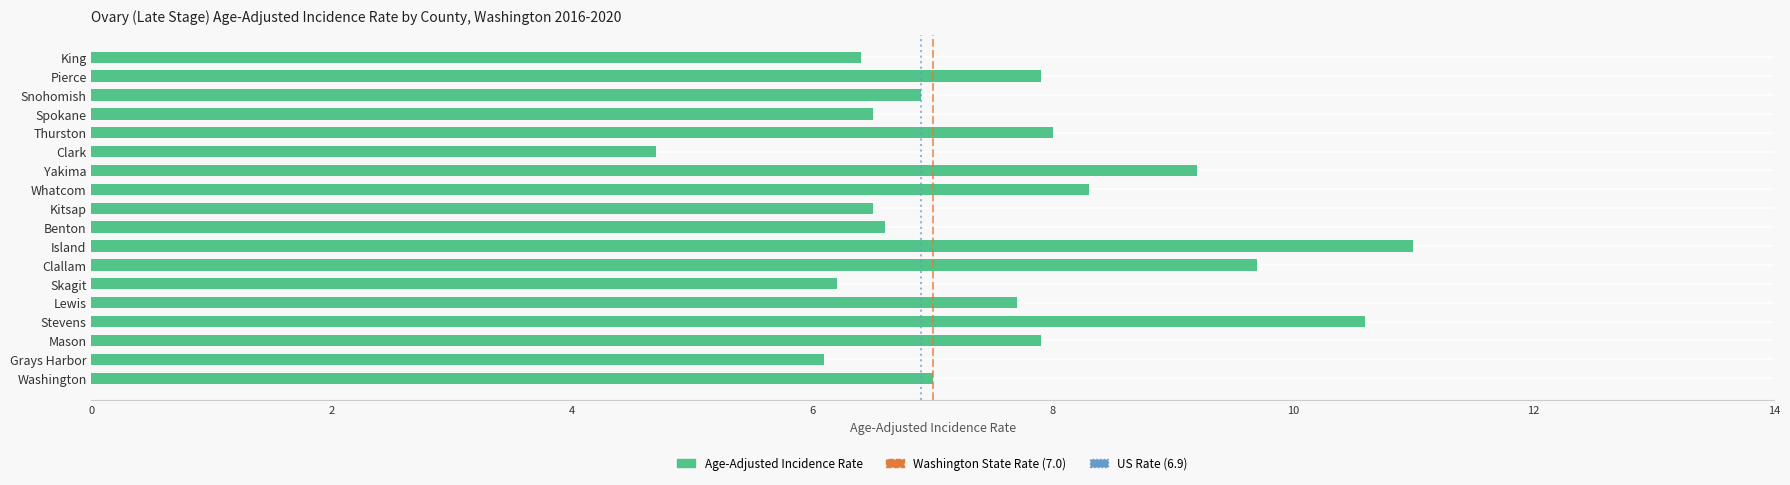

Is it true that the value at Benton is 6.6?

True